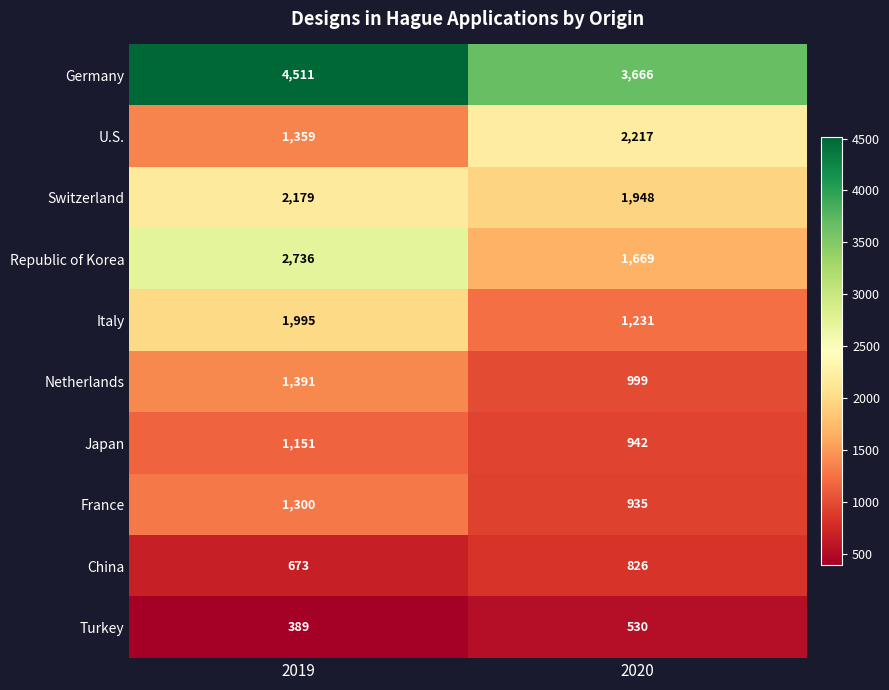

Count the number of categories in the chart.

2